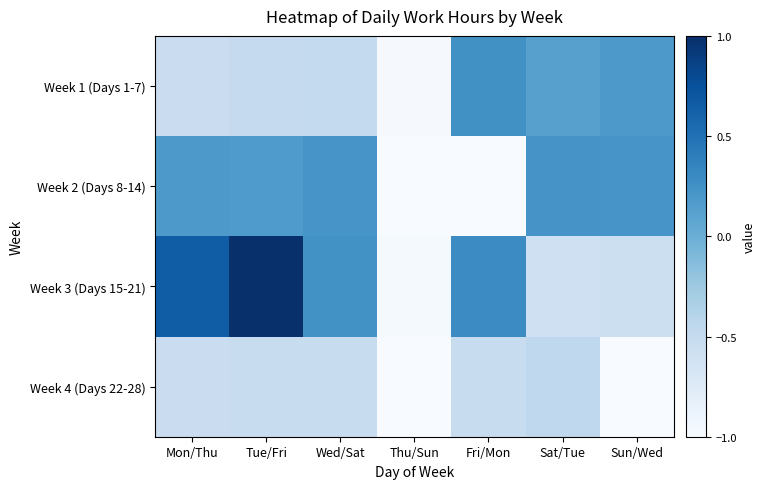

Which has a higher value, Sat/Tue or Tue/Fri?

Sat/Tue